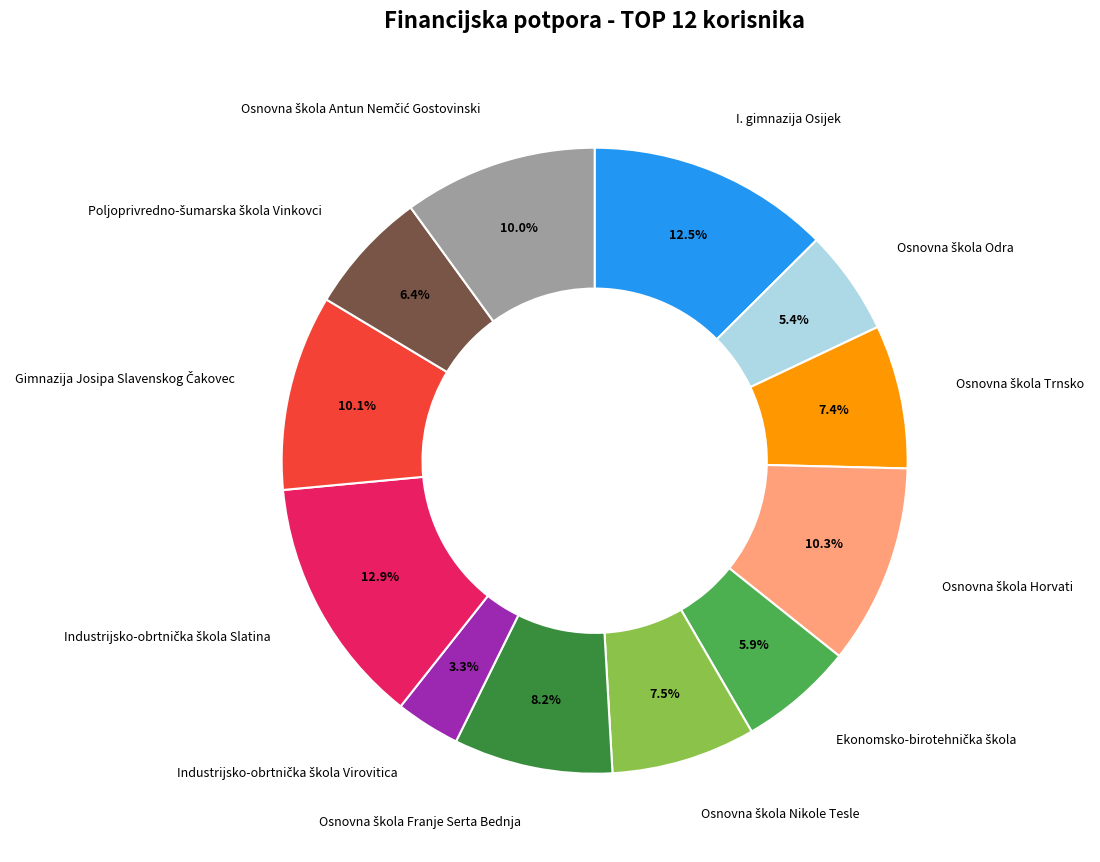

Is there any slice that represents more than half of the pie?

No